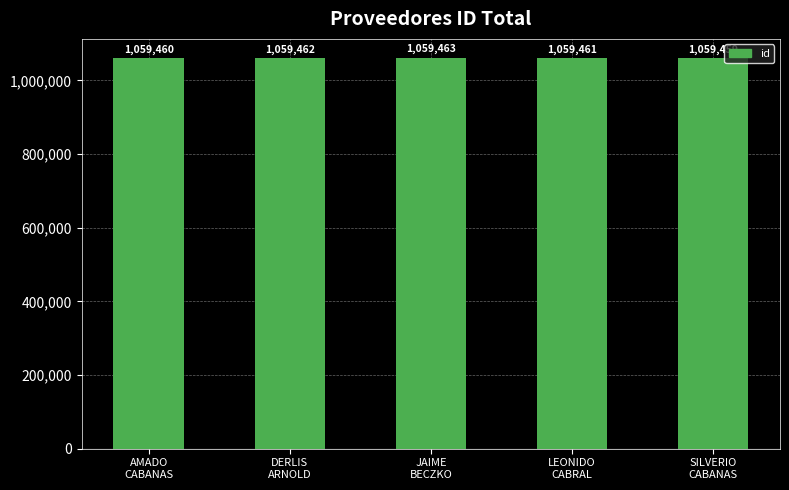

Where is the data nearest to the value 1059461?

LEONIDO
CABRAL